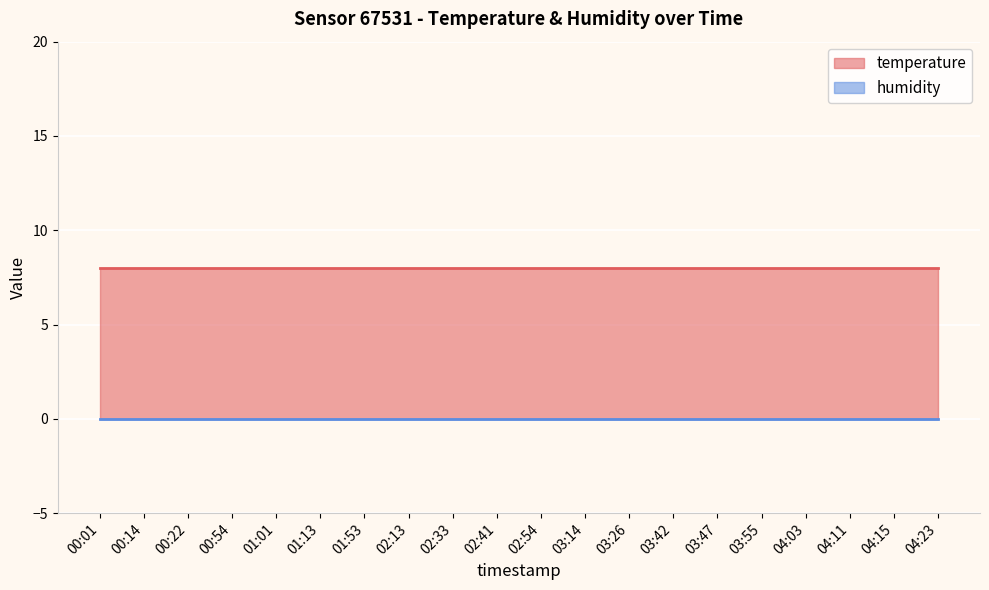

Which category has the highest value in the humidity series?

00:01